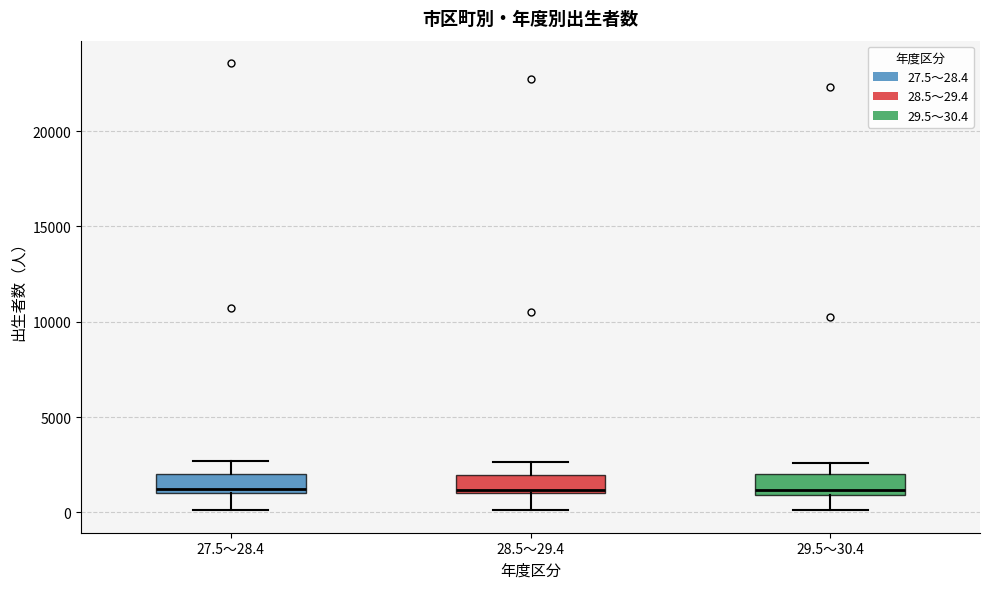

Reading left to right, read every box against the y-axis: the position of its median line, the range the box covers, and the ends of its whiskers. The values are not printed on the chart, so give them approximately, as read against the axis.

27.5～28.4: median 1000 (just above the box's lower edge), box 1000 to 2000, whiskers 0 to 2500
28.5～29.4: median 1000 (just above the box's lower edge), box 1000 to 2000, whiskers 0 to 2500
29.5～30.4: median 1000 (just above the box's lower edge), box 1000 to 2000, whiskers 0 to 2500